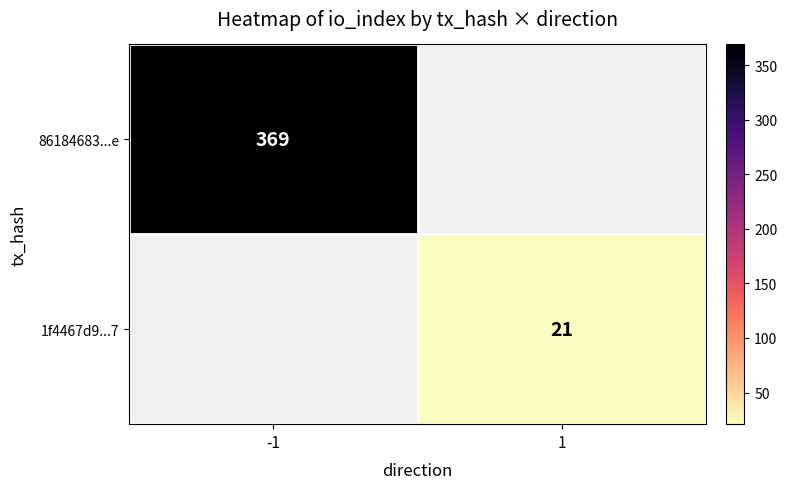

True or false: 1f4467d9...7 has a value of 29 at 1.

False